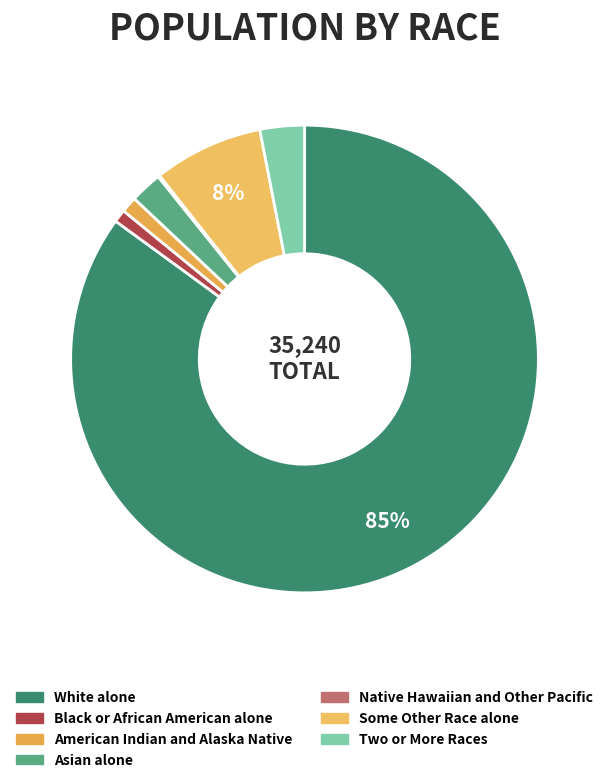

What percentage is the White alone slice, to the nearest percent?

85%